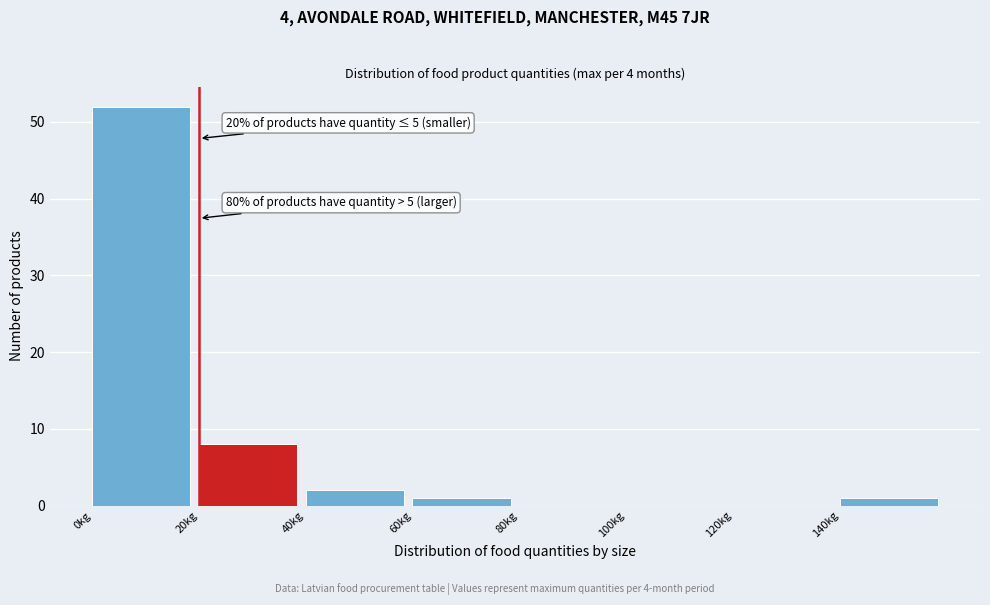

Which range on the x-axis has the tallest bar?

0 to 20